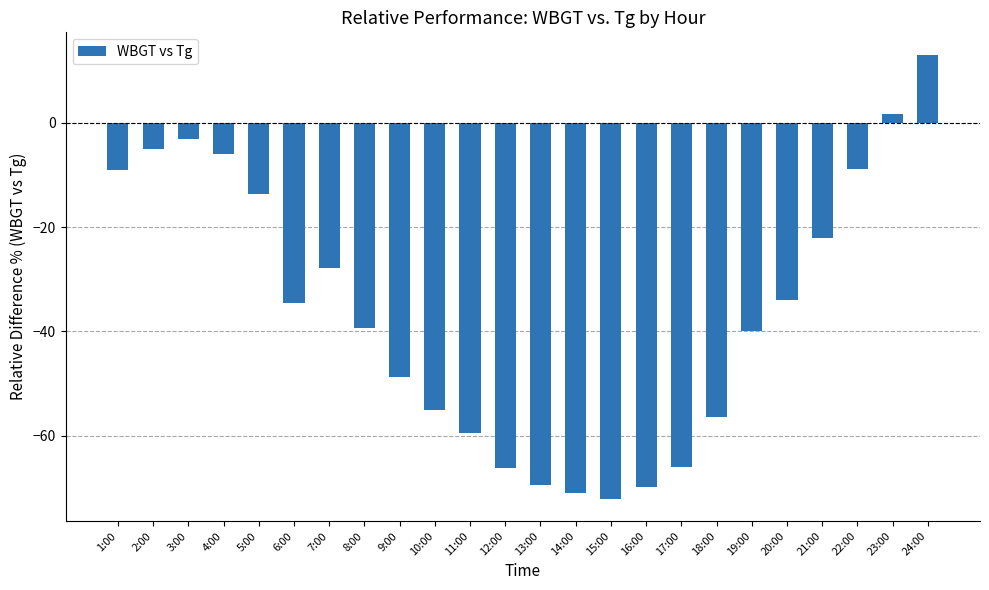

What is the greatest value displayed?

13.1